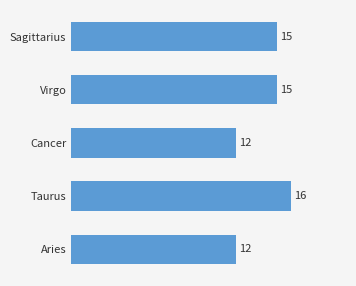

Are the bars horizontal?

Yes